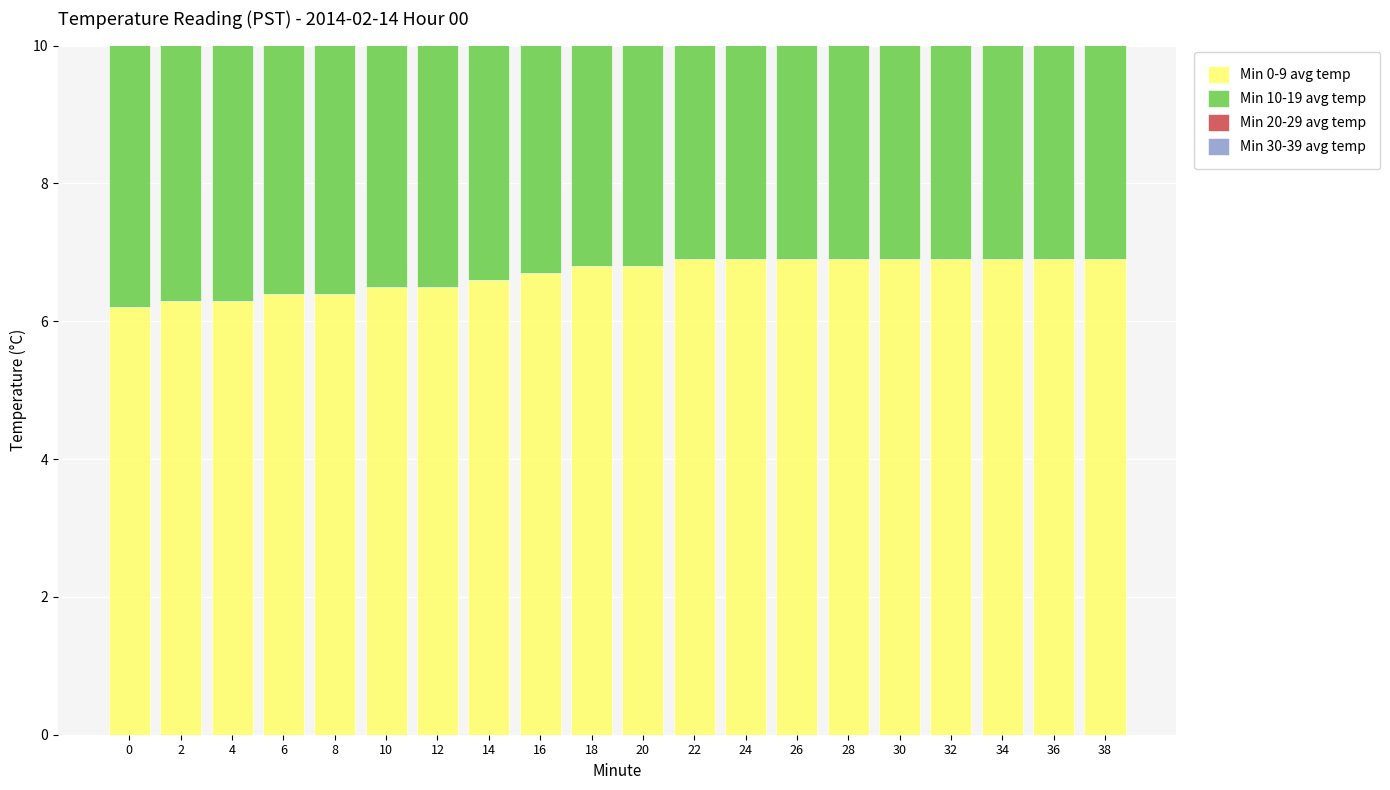

At which category is the sum across all series the highest?

22